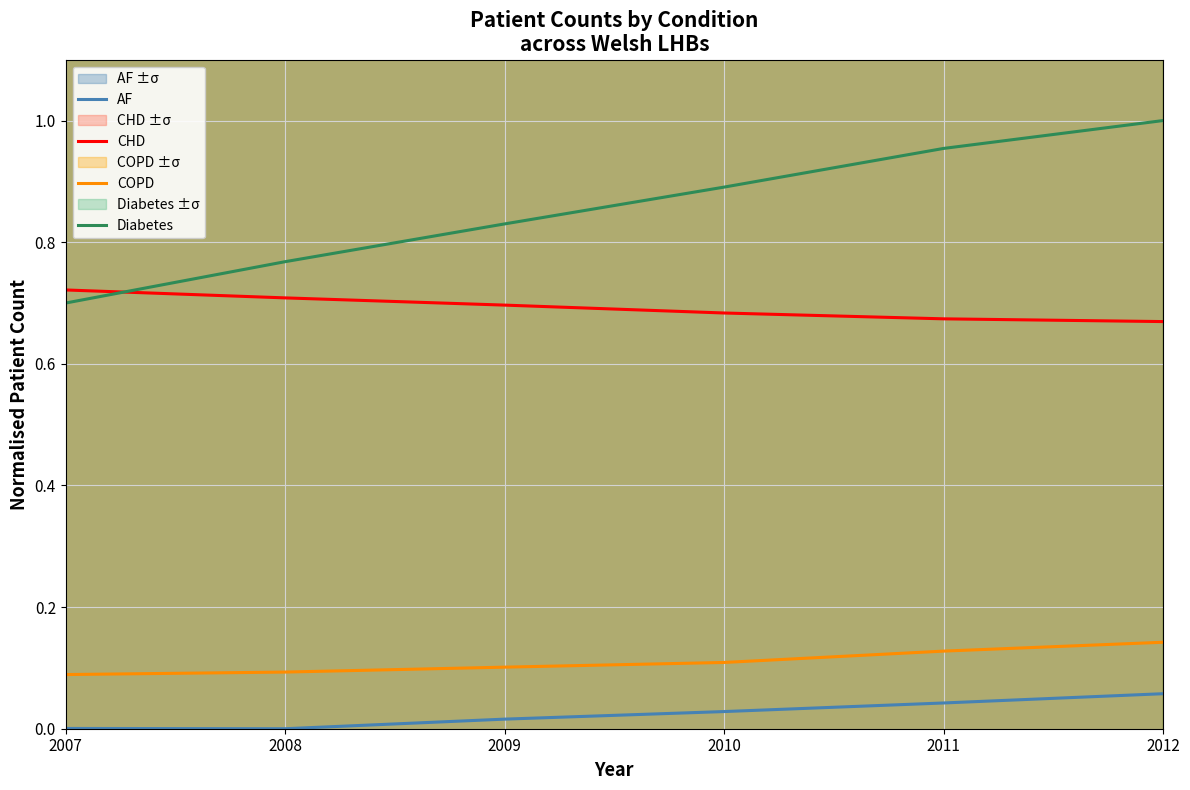

The value of COPD at 2007 is 0.1. True or false?

True